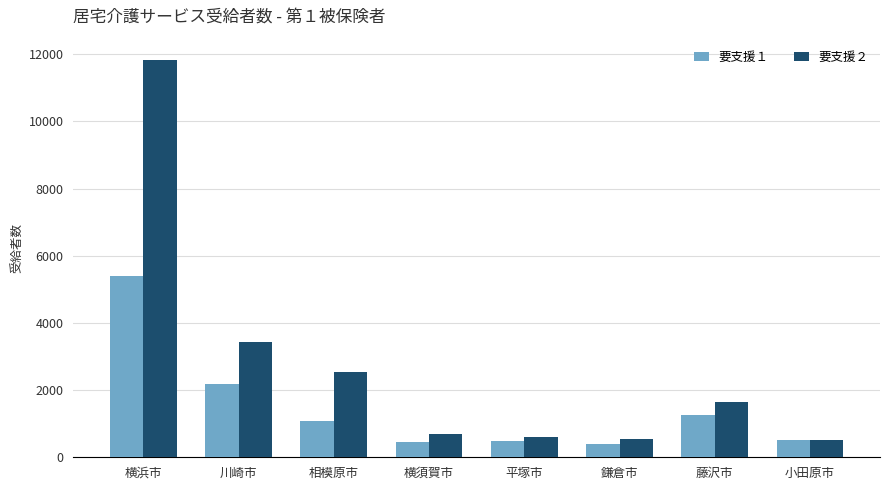

List the series in order of their peak value, lowest first.

要支援１, 要支援２